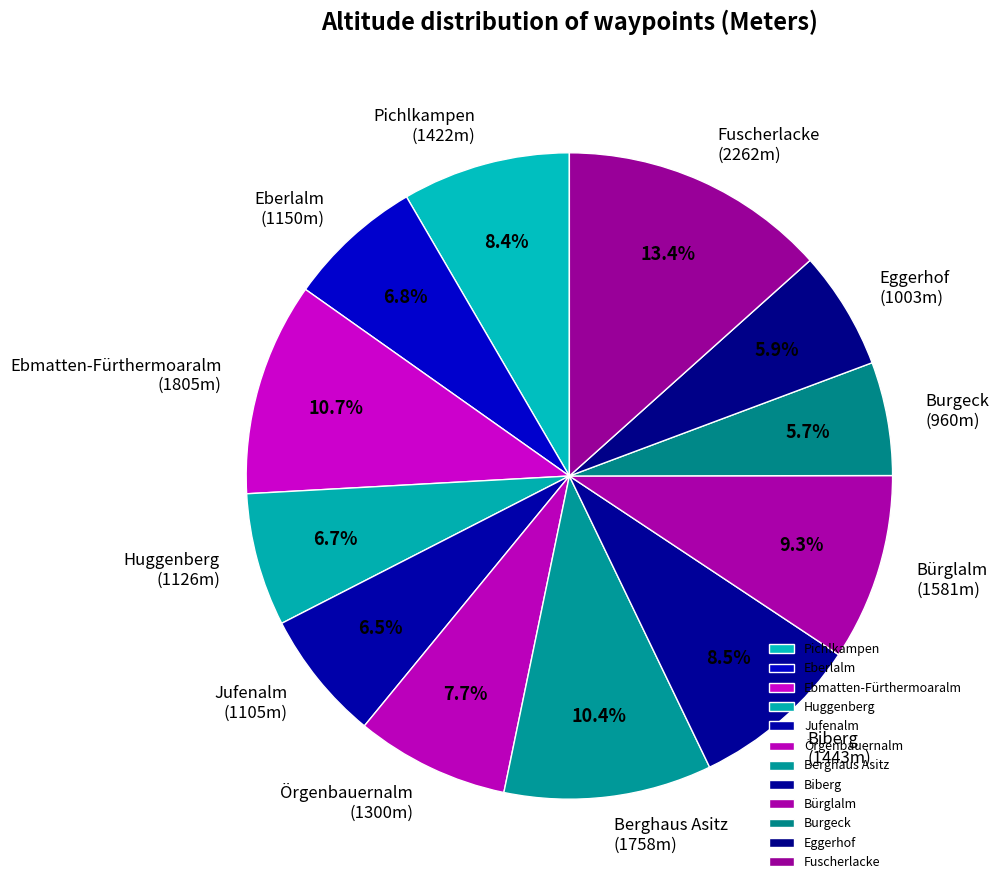

To the nearest percent, what percentage of the pie is Eggerhof?

6%